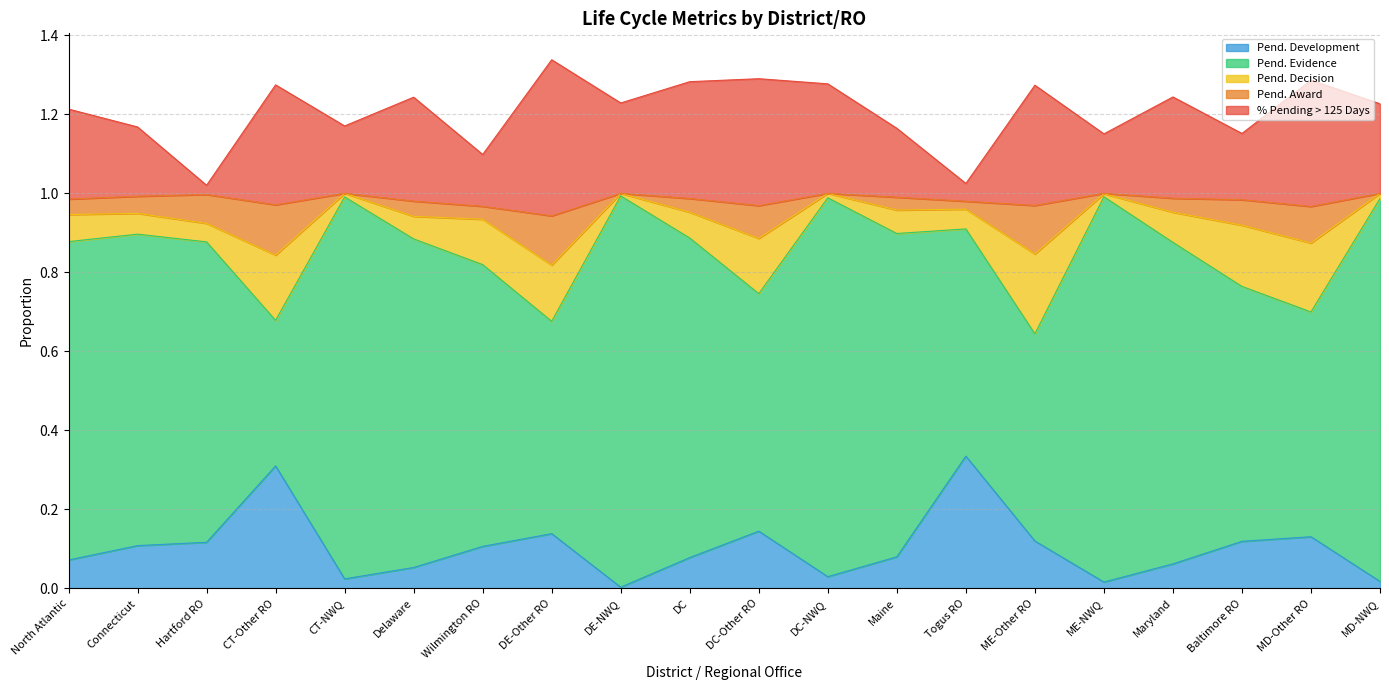

The Pend. Development series shows 0.2 at ME-Other RO. True or false?

False